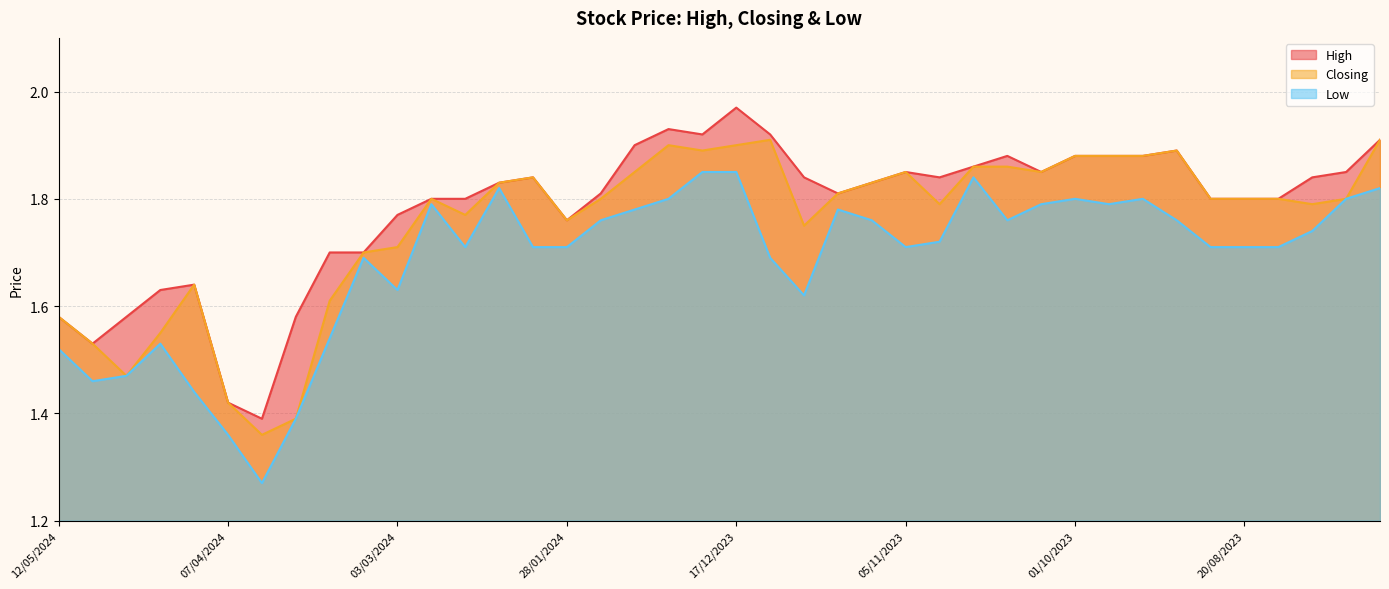

List the series in order of their overall mean, lowest first.

Low, Closing, High